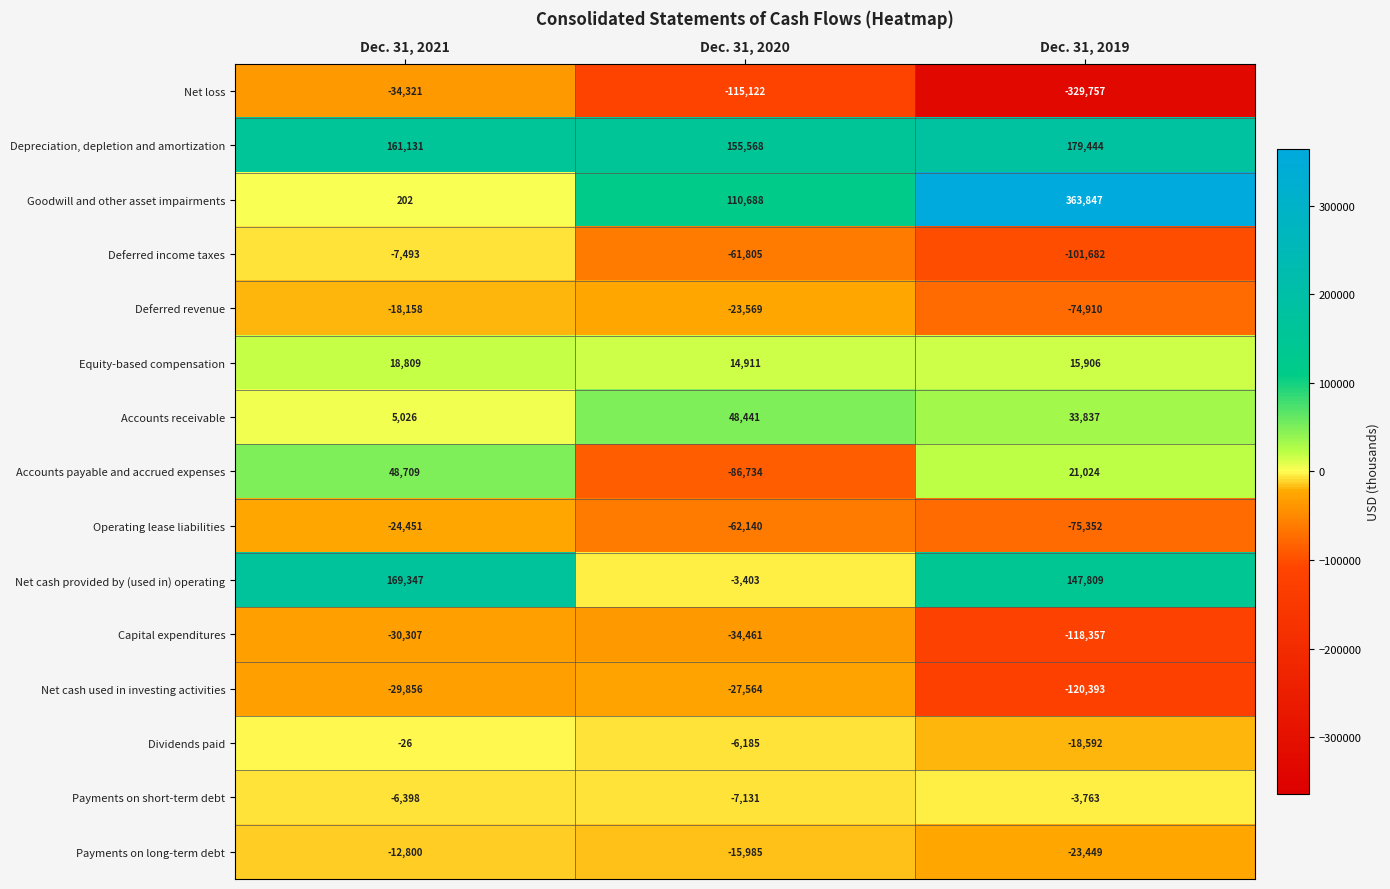

How many data points does each series have?

3